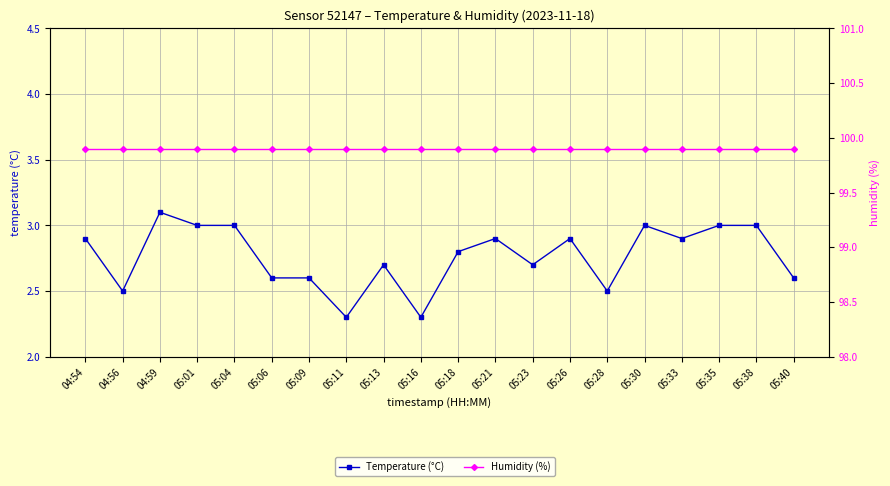

What are all the series names shown in the legend?

Temperature (°C), Humidity (%)